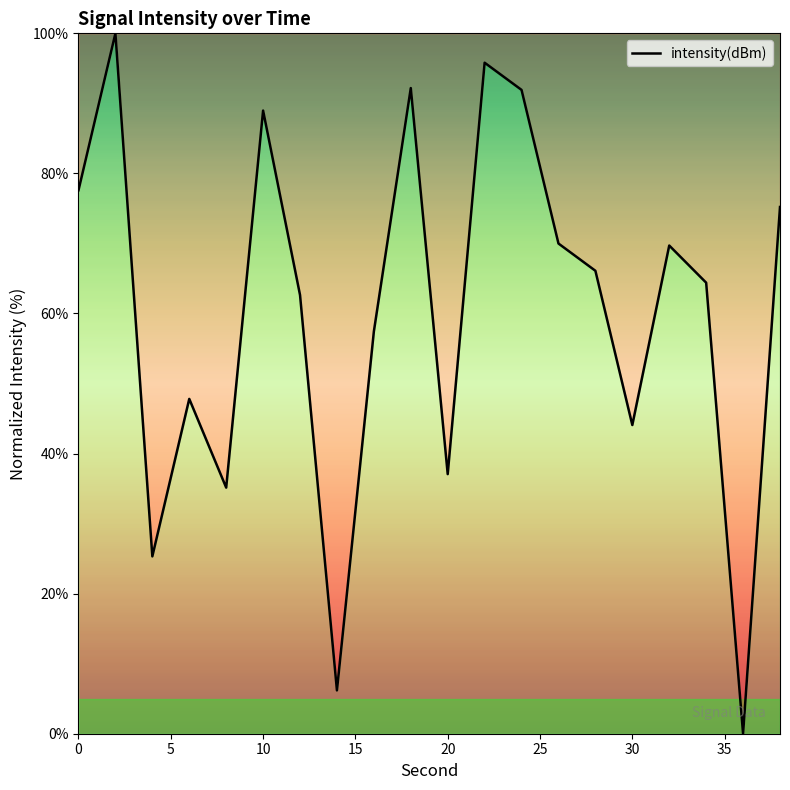

What is the maximum value shown in the chart?

100.0